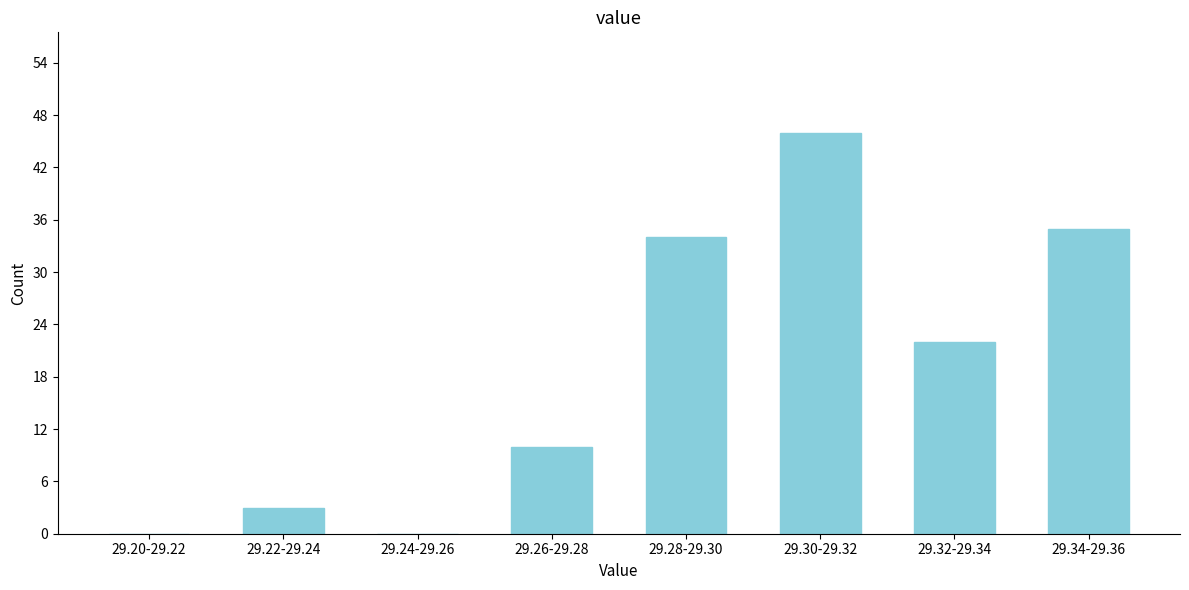

Reading left to right, what are all the values shown in this chart?

29.20-29.22=0	29.22-29.24=3	29.24-29.26=0	29.26-29.28=10	29.28-29.30=34	29.30-29.32=46	29.32-29.34=22	29.34-29.36=35